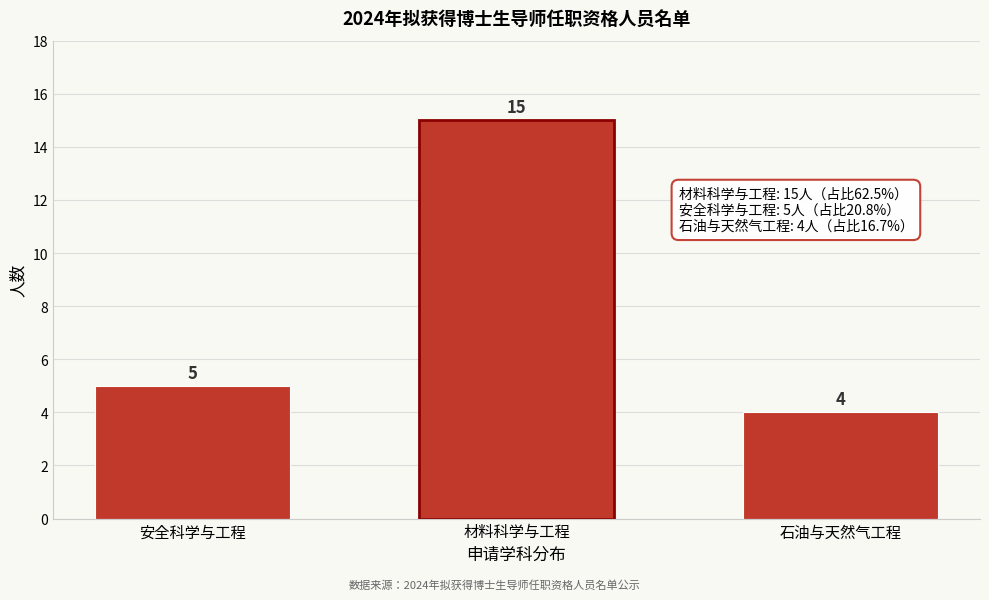

Reading right to left, list all the values displayed in this chart.

石油与天然气工程=4	材料科学与工程=15	安全科学与工程=5